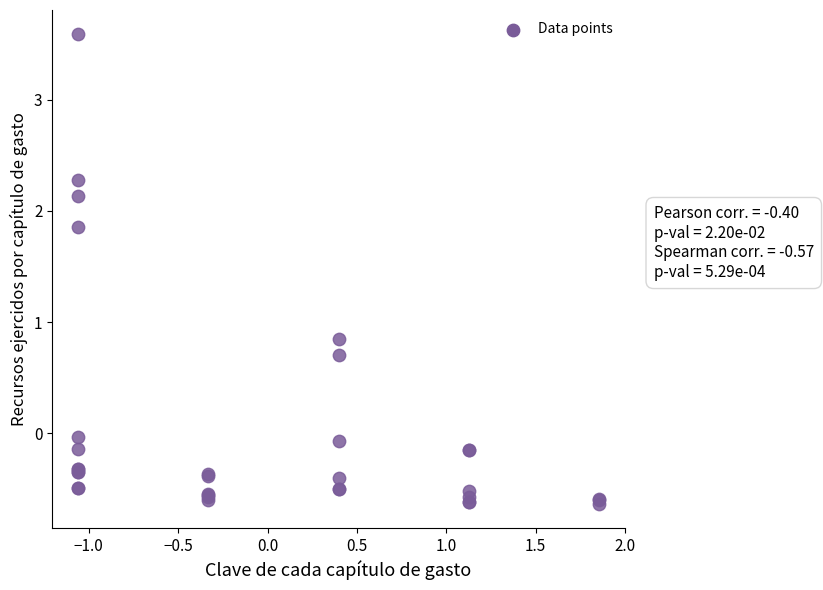

What Y value in the scatter plot is closest to 1?

0.8